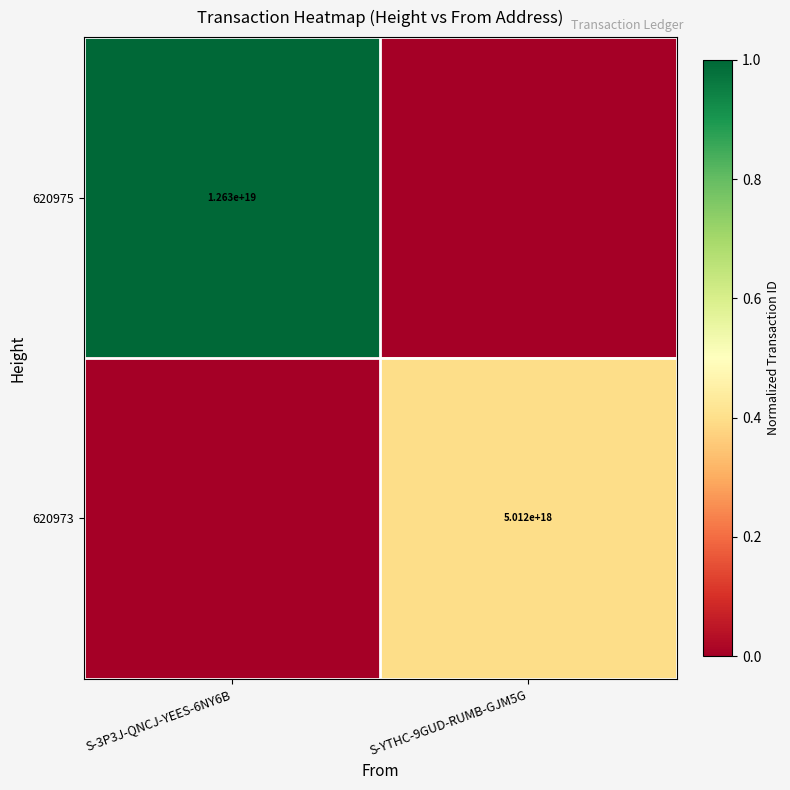

Is the value of 620973 at S-YTHC-9GUD-RUMB-GJM5G greater than the value of 620975 at S-3P3J-QNCJ-YEES-6NY6B?

No